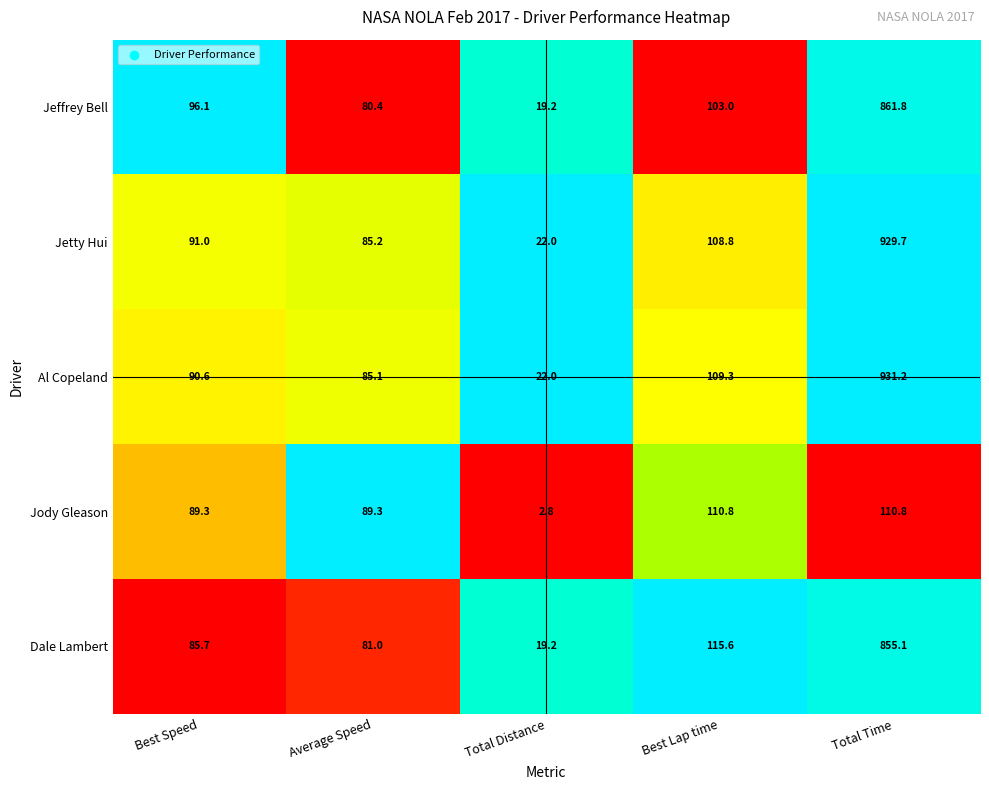

Reading left to right, extract all data points from this chart.

Jeffrey Bell: Best Speed=96.1	Average Speed=80.4	Total Distance=19.2	Best Lap time=103.0	Total Time=861.8
Jetty Hui: Best Speed=91.0	Average Speed=85.2	Total Distance=22.0	Best Lap time=108.8	Total Time=929.7
Al Copeland: Best Speed=90.6	Average Speed=85.1	Total Distance=22.0	Best Lap time=109.3	Total Time=931.2
Jody Gleason: Best Speed=89.3	Average Speed=89.3	Total Distance=2.8	Best Lap time=110.8	Total Time=110.8
Dale Lambert: Best Speed=85.7	Average Speed=81.0	Total Distance=19.2	Best Lap time=115.6	Total Time=855.1